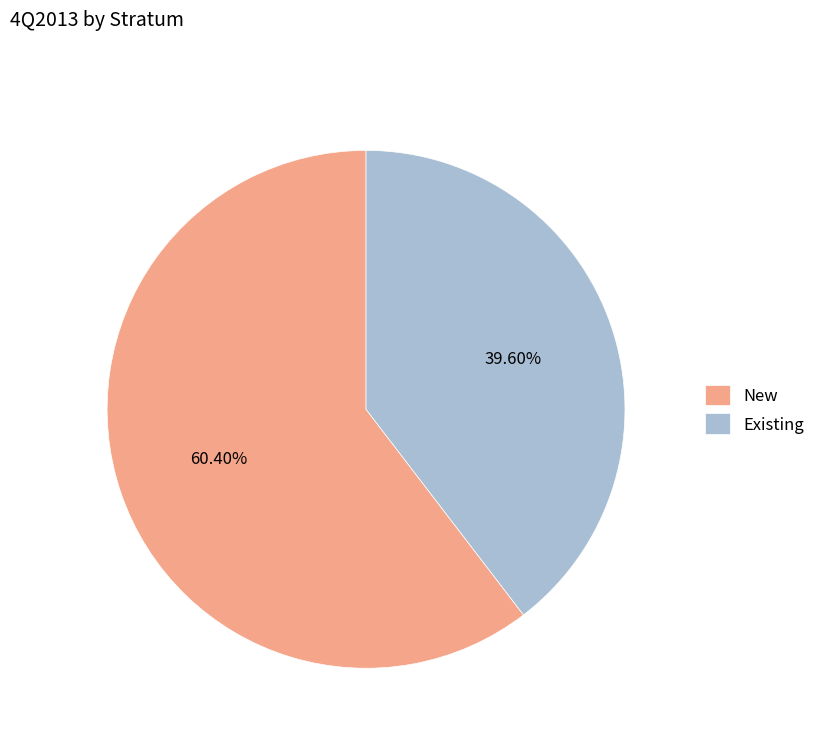

Which category has the biggest portion of the pie?

New